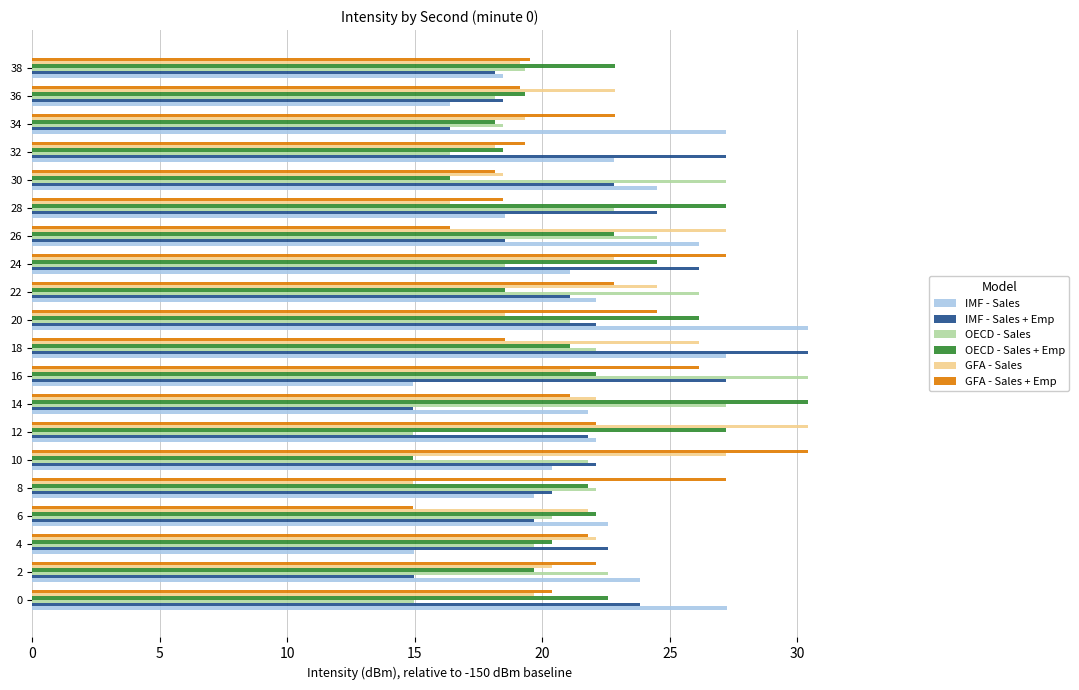

The value of OECD - Sales at 24 is 9.0. True or false?

False